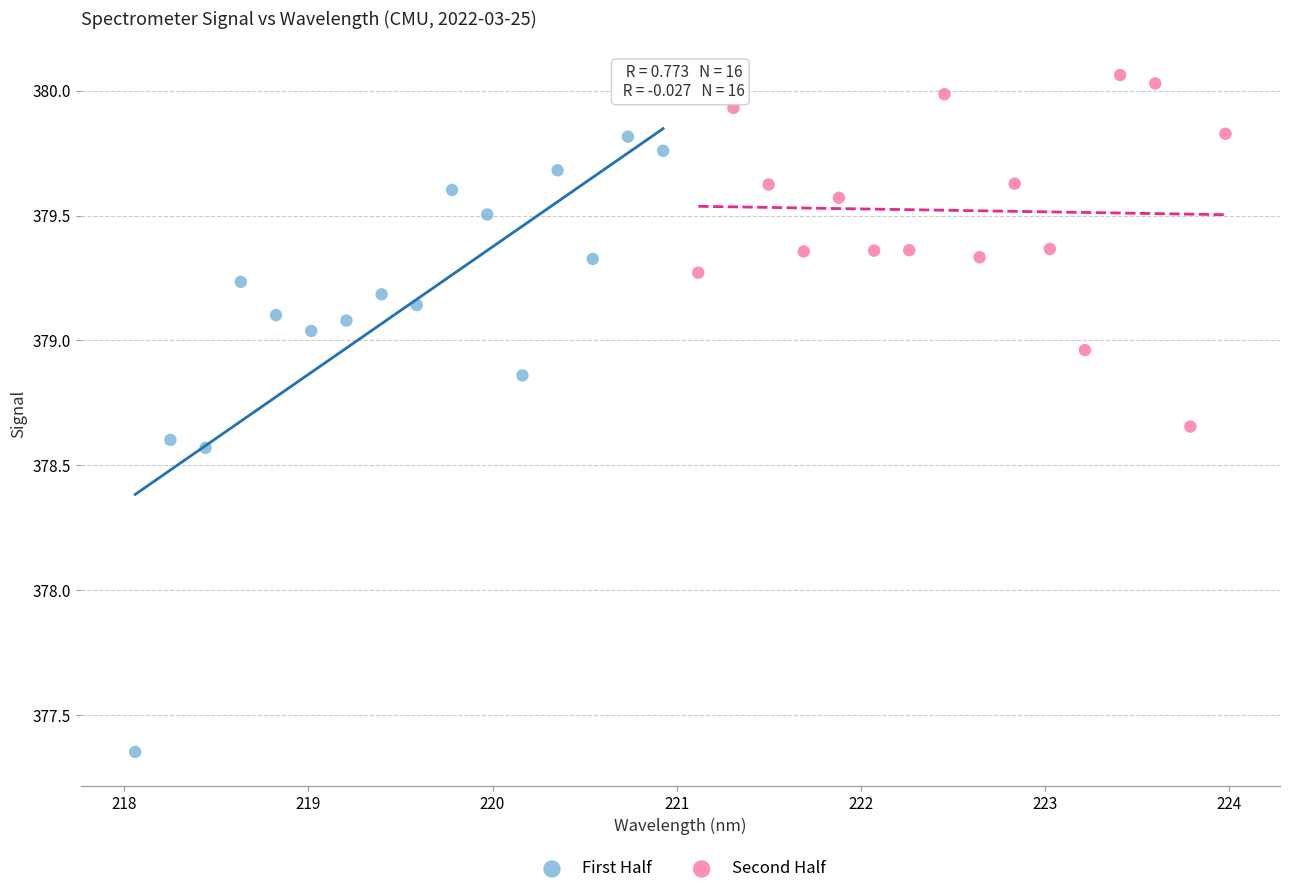

Which series has the largest Y range (max minus min)?

First Half